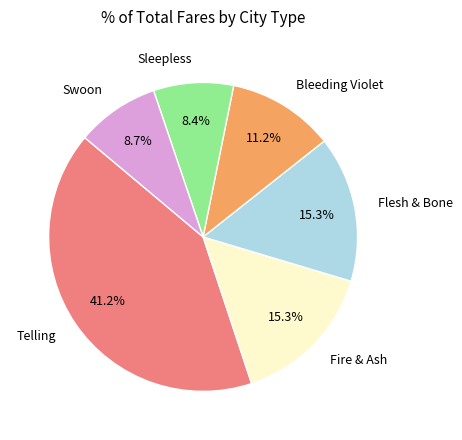

What percentage is the Bleeding Violet slice, to the nearest percent?

11%